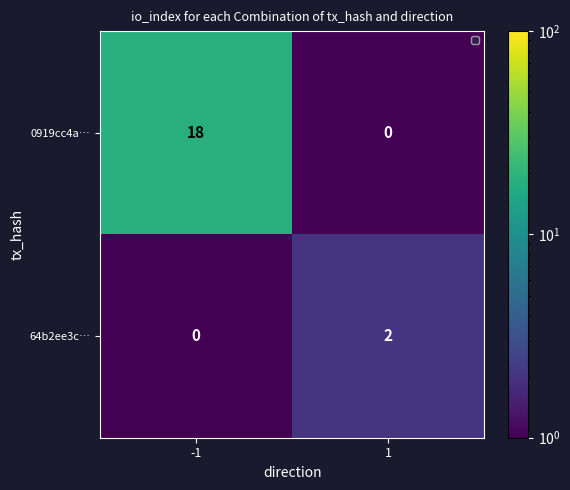

What is the minimum value shown in the chart?

0